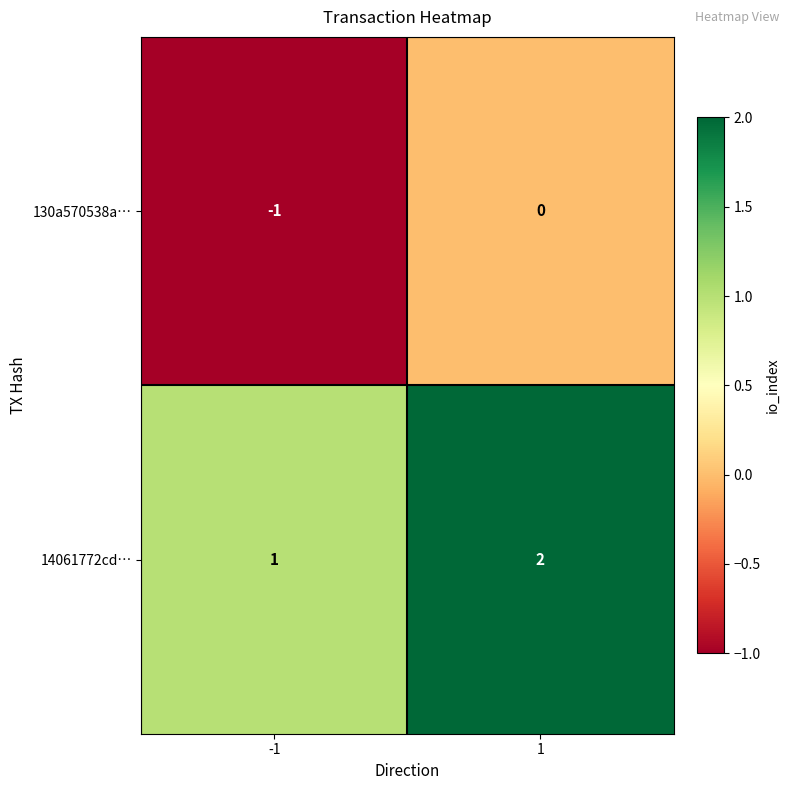

At 1, list the series in order from smallest to largest.

130a570538a…, 14061772cd…